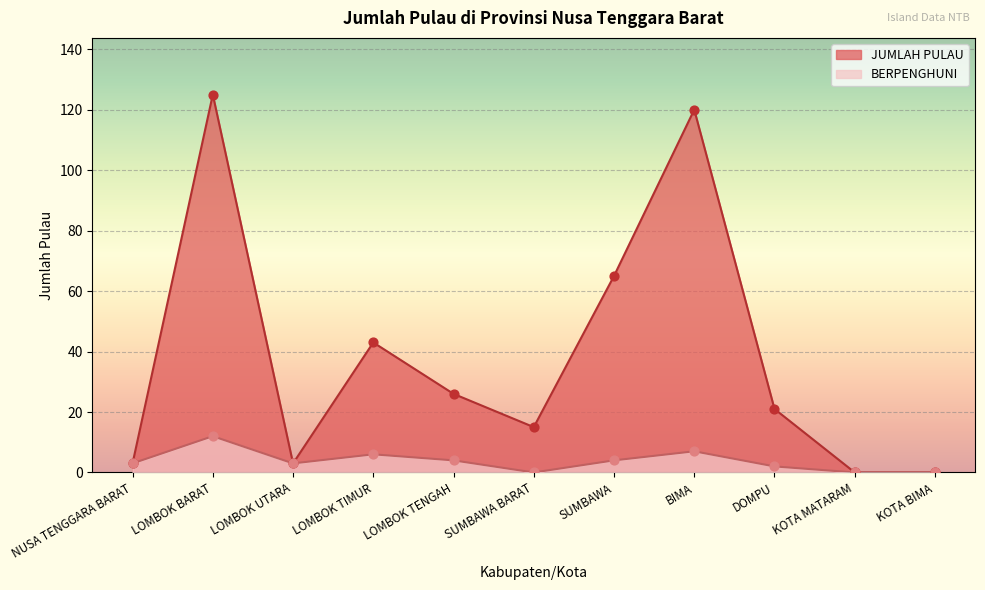

What is the total value across all series at NUSA TENGGARA BARAT?

6